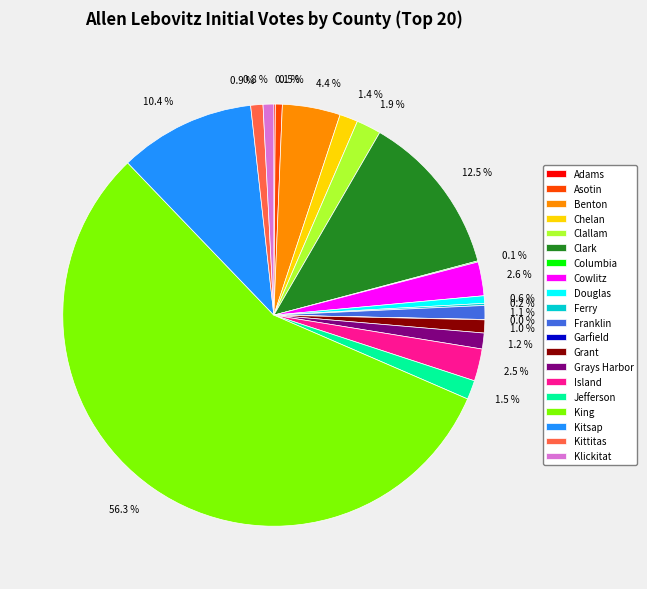

Approximately how many times larger is the value at King compared to Clark?

4.5